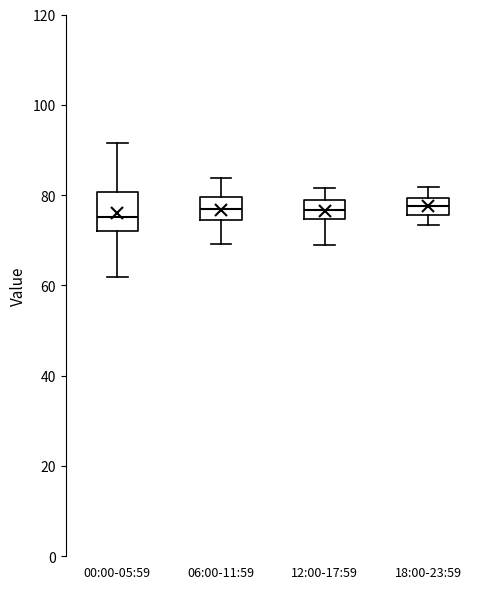

Reading left to right, read every box against the y-axis: the position of its median line, the range the box covers, and the ends of its whiskers. The values are not printed on the chart, so give them approximately, as read against the axis.

00:00-05:59: median 76, box 72 to 80, whiskers 62 to 92
06:00-11:59: median 76, box 74 to 80, whiskers 70 to 84
12:00-17:59: median 76, box 74 to 78, whiskers 68 to 82
18:00-23:59: median 78, box 76 to 80, whiskers 74 to 82